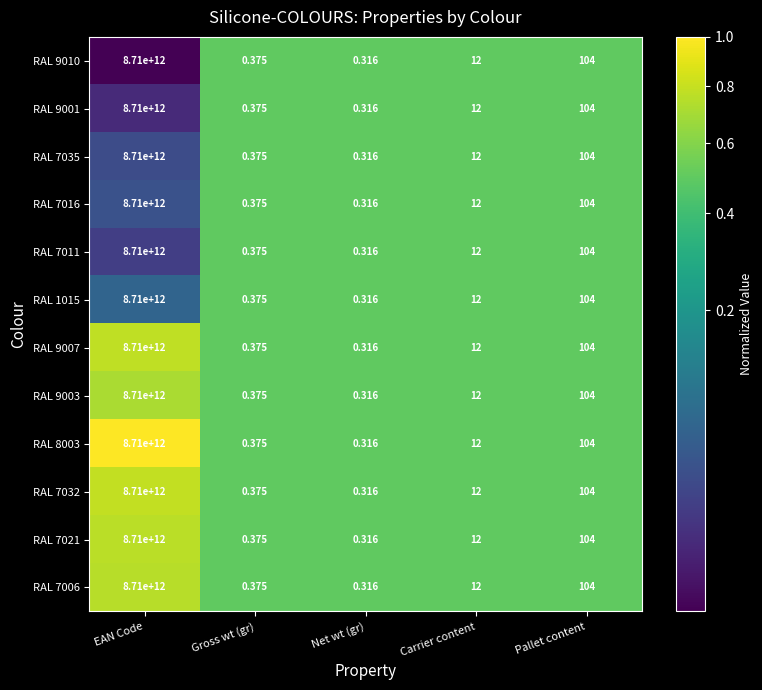

At which category is the sum across all series the highest?

EAN Code